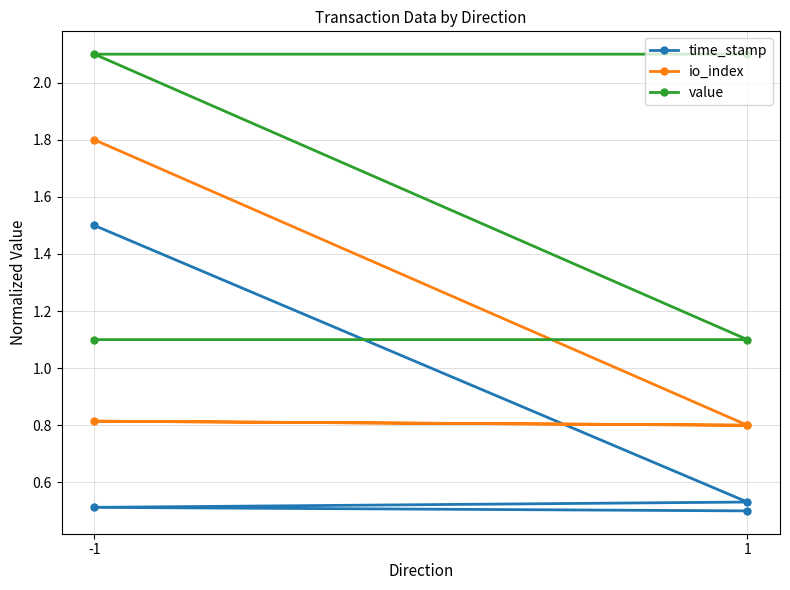

What is the total value across all series at 1?

2.4